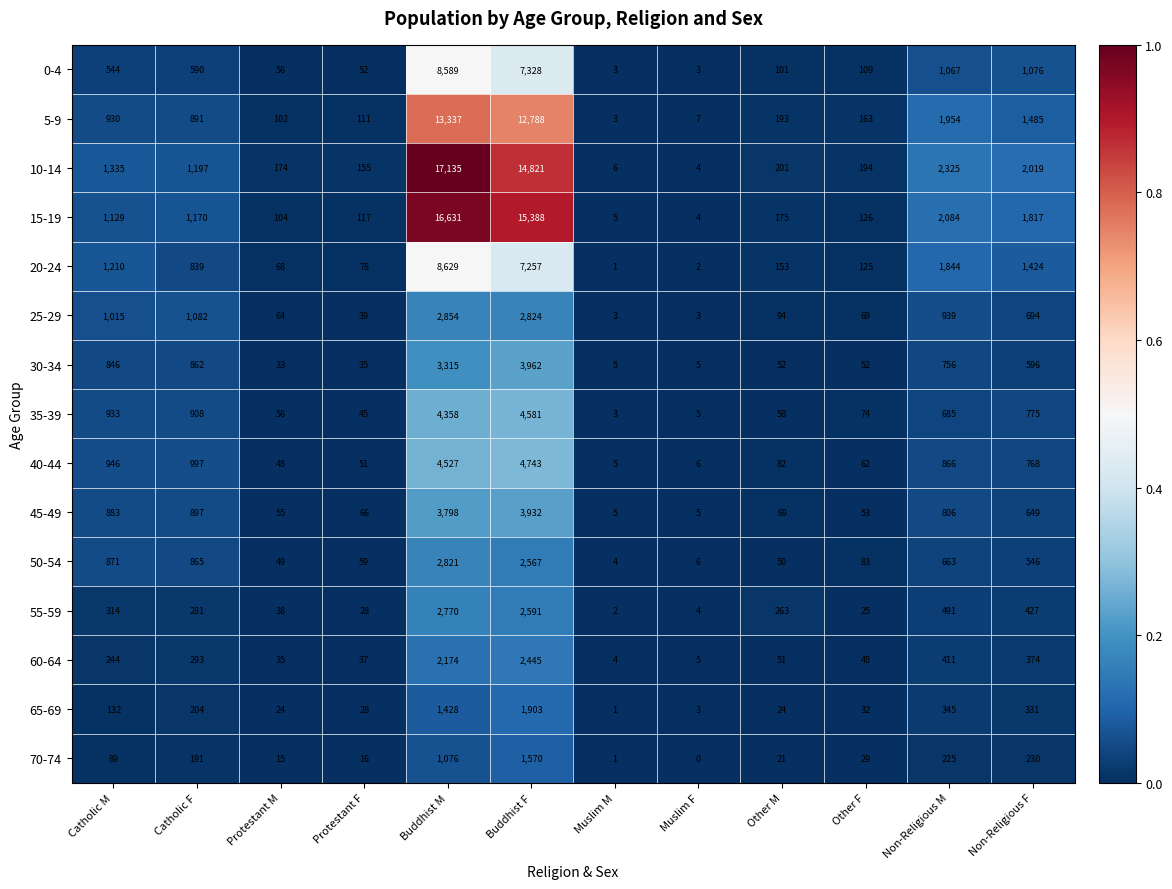

Is it true that 15-19 equals 2084 at Non-Religious M?

True